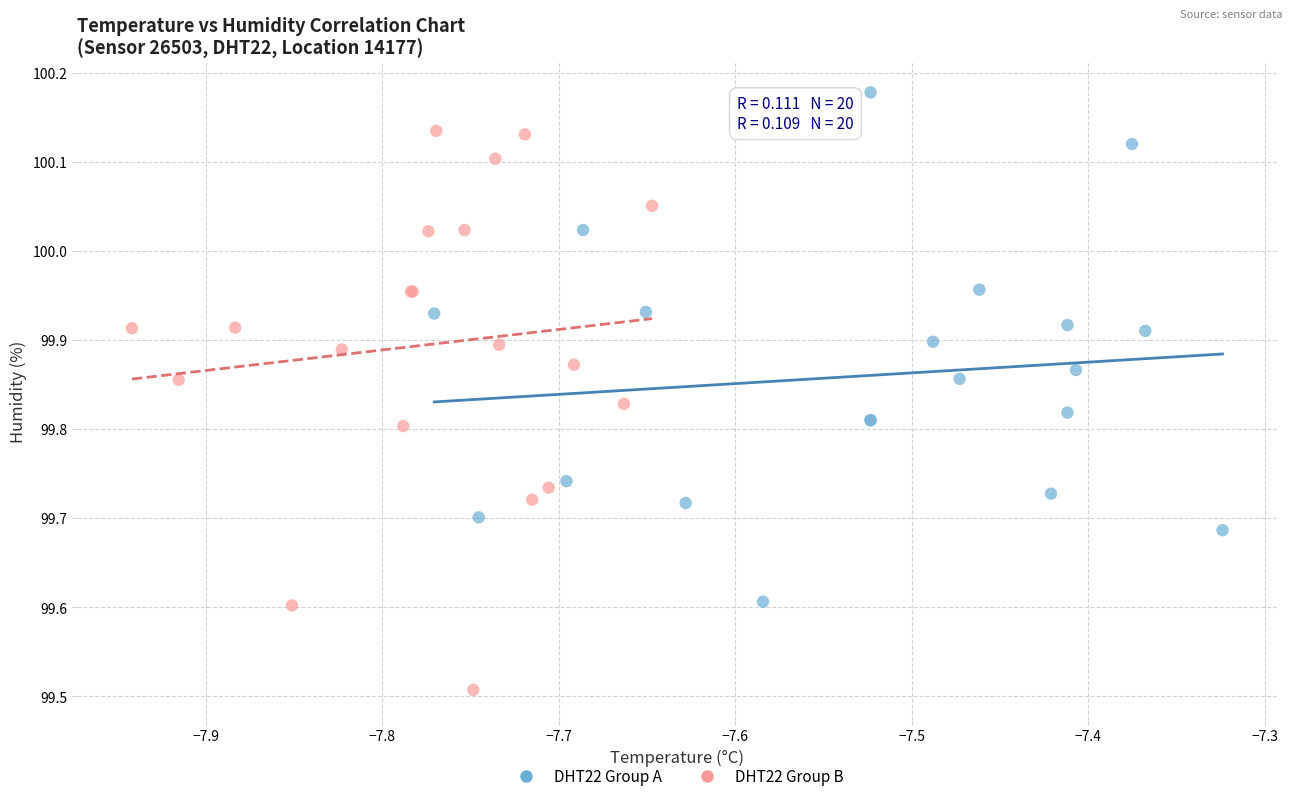

Which series has the largest Y range (max minus min)?

DHT22 Group B